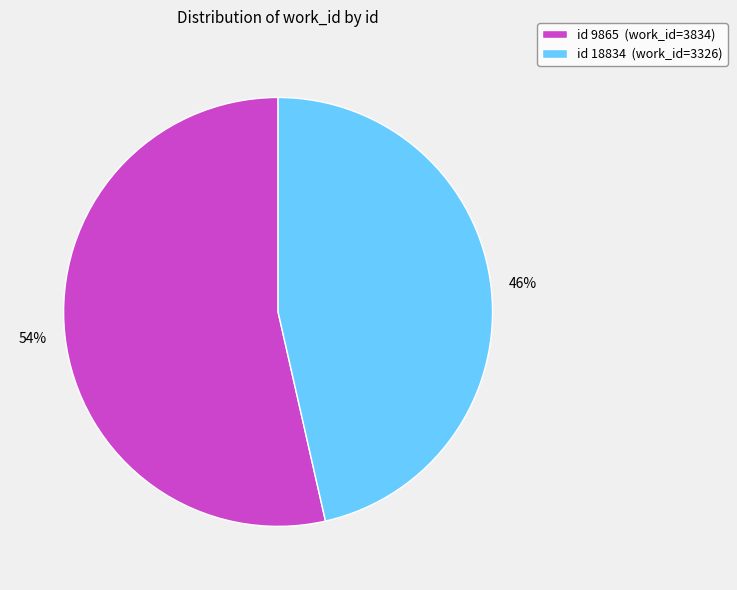

Combined, do id 18834 (work_id=3326) and id 9865 (work_id=3834) account for over 50%?

Yes